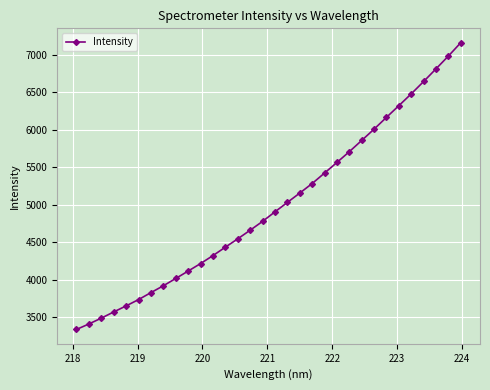

What is the value of the 20th point from the left?

5280.8